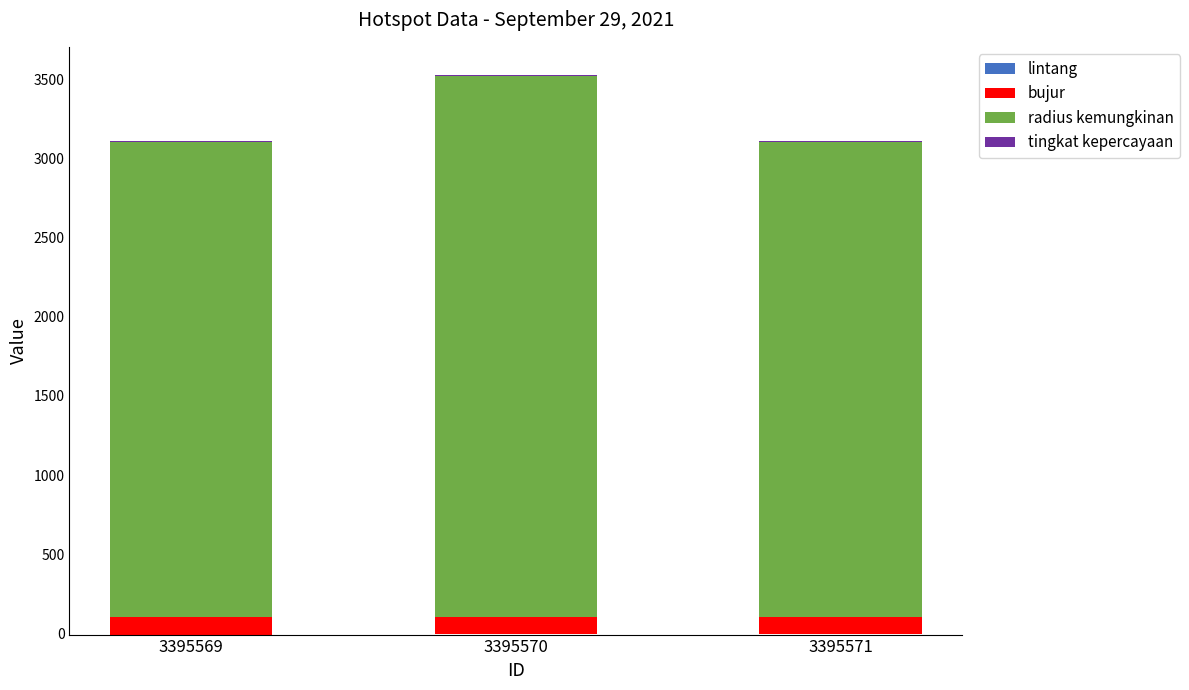

Reading left to right, list all the values displayed in this chart.

lintang: -7.8	-7.0	-6.6
bujur: 111.4	112.3	108.2
radius kemungkinan: 3000.0	3414.0	3000.0
tingkat kepercayaan: 8.0	8.0	8.0